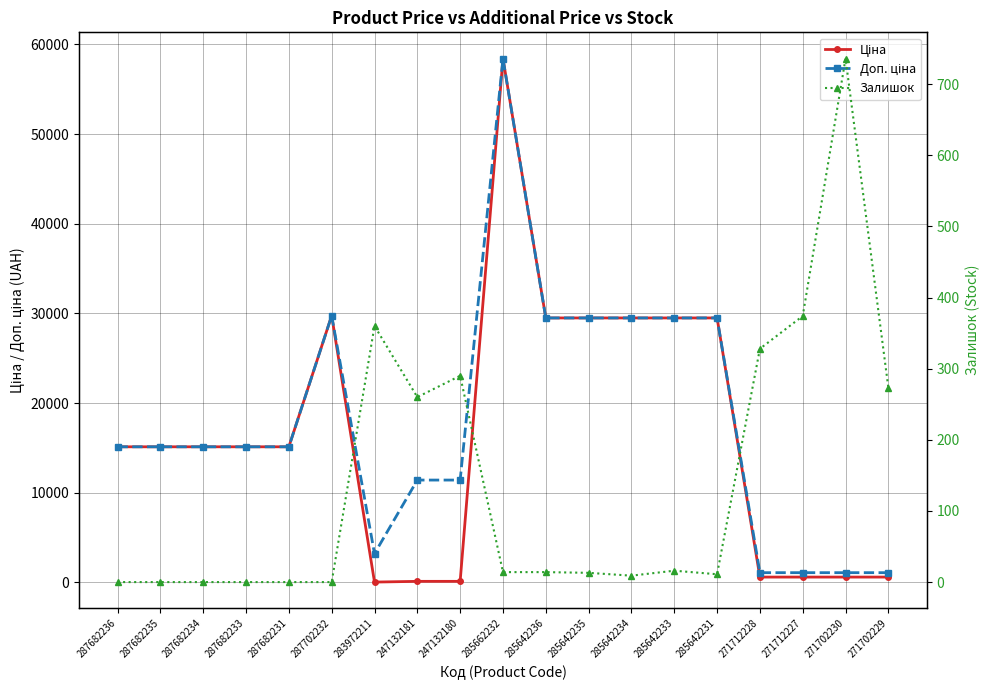

Reading left to right, what are all the values shown in this chart?

Ціна: 15120.0	15120.0	15120.0	15120.0	15120.0	29747.2	32.0	114.1	114.1	58426.5	29491.5	29491.5	29491.5	29491.5	29491.5	589.9	589.9	589.9	589.9
Доп. ціна: 15120.0	15120.0	15120.0	15120.0	15120.0	29747.2	3205.0	11410.0	11410.0	58426.5	29491.5	29491.5	29491.5	29491.5	29491.5	1081.7	1081.7	1081.7	1081.7
Залишок: 0.0	0.0	0.0	0.0	0.0	0.0	360.0	260.0	290.0	14.0	14.0	13.0	9.0	16.0	11.0	328.0	374.0	736.0	273.0